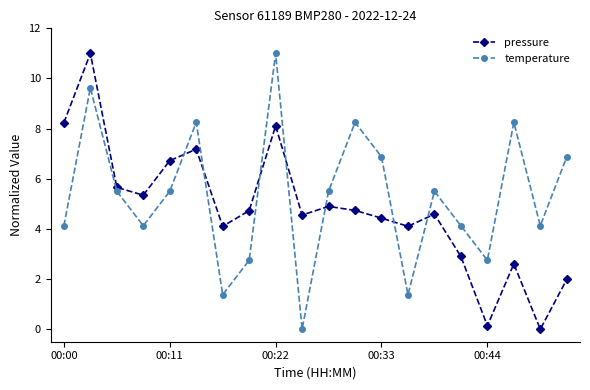

What is the highest value of the pressure series?

11.0